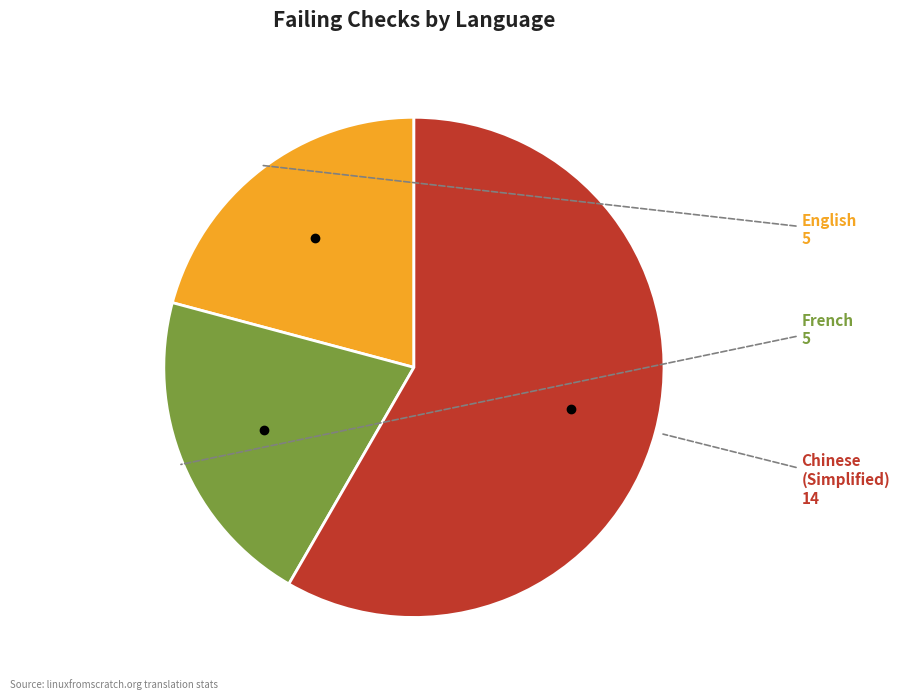

Is there a majority slice in this chart?

Yes